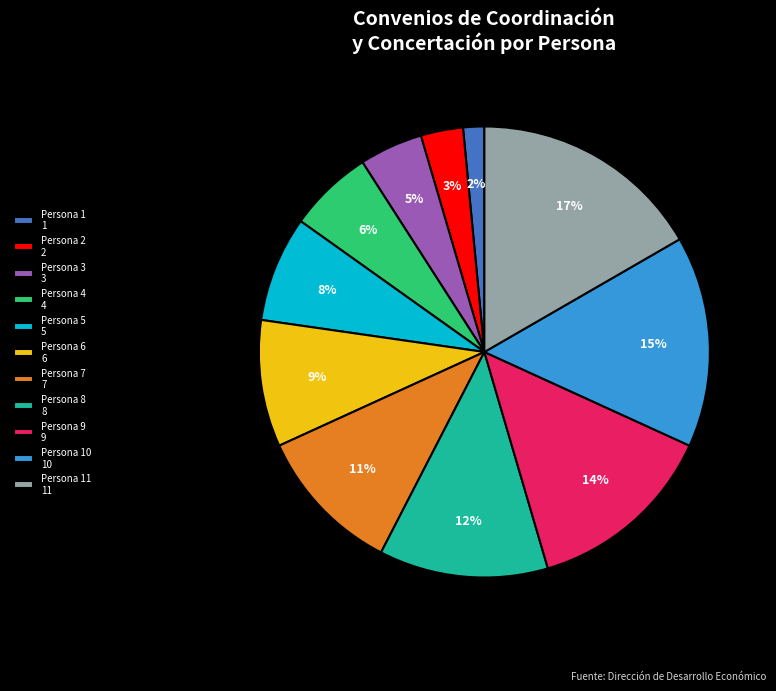

To the nearest percent, what is the average slice percentage?

9%